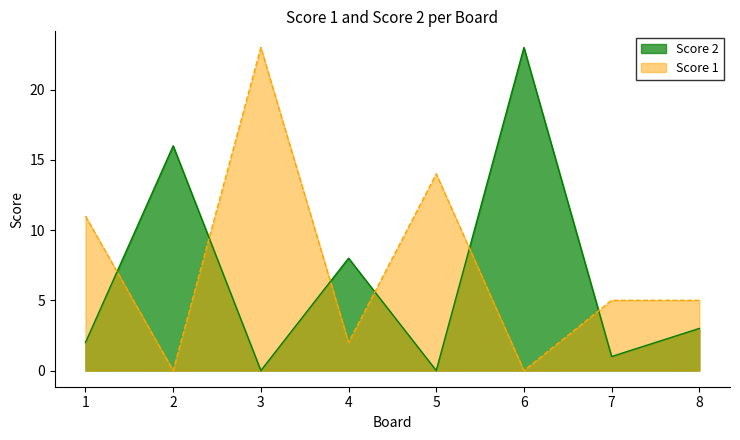

What is the difference between the maximum and second lowest values in the Score 1 series?

23